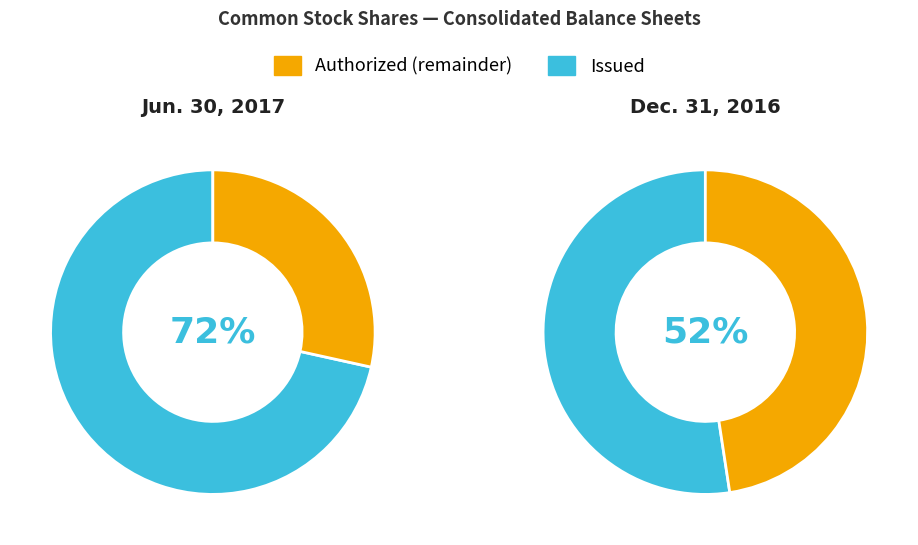

To the nearest percent, what is the combined percentage of Common stock, shares authorized and Common stock, shares issued?

100%